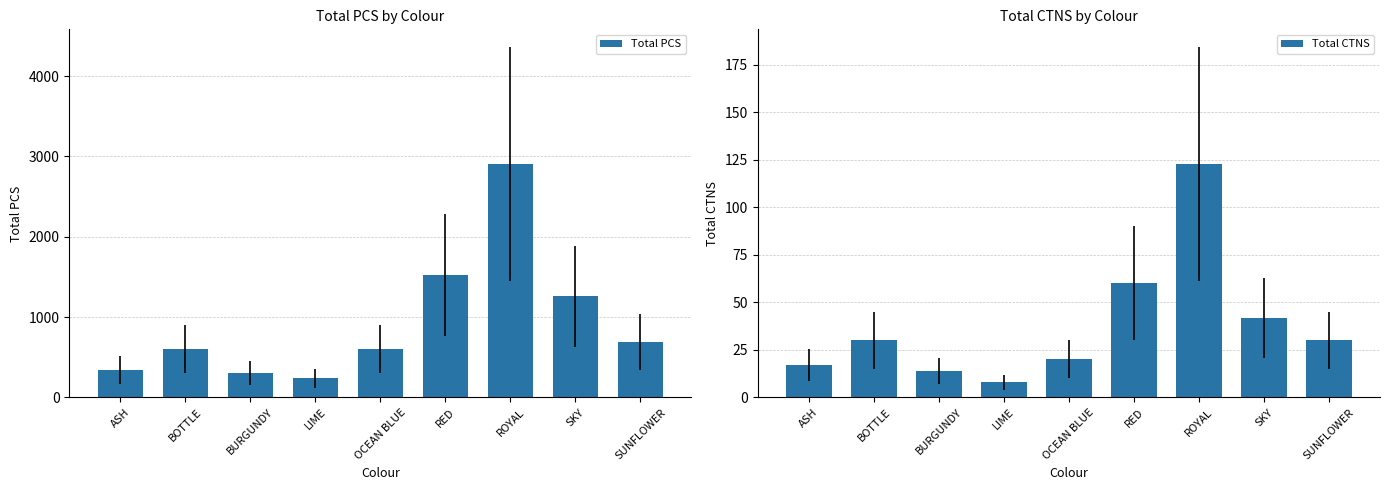

What is the total value across all series at OCEAN BLUE?

620